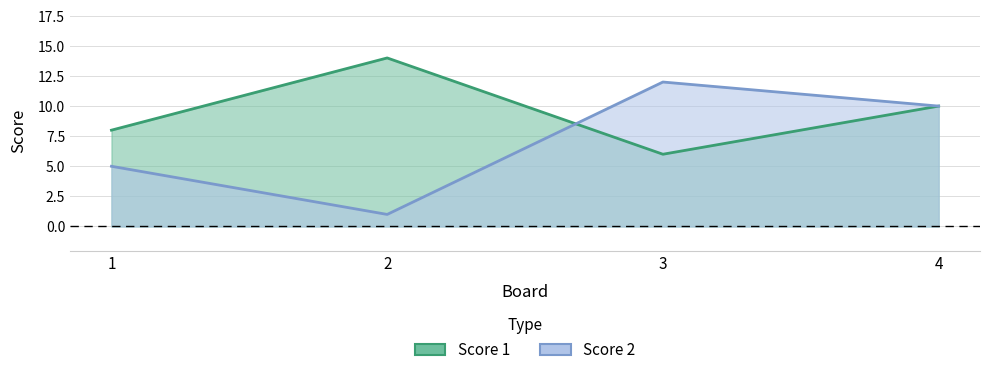

At which label does Score 1 reach its peak?

2